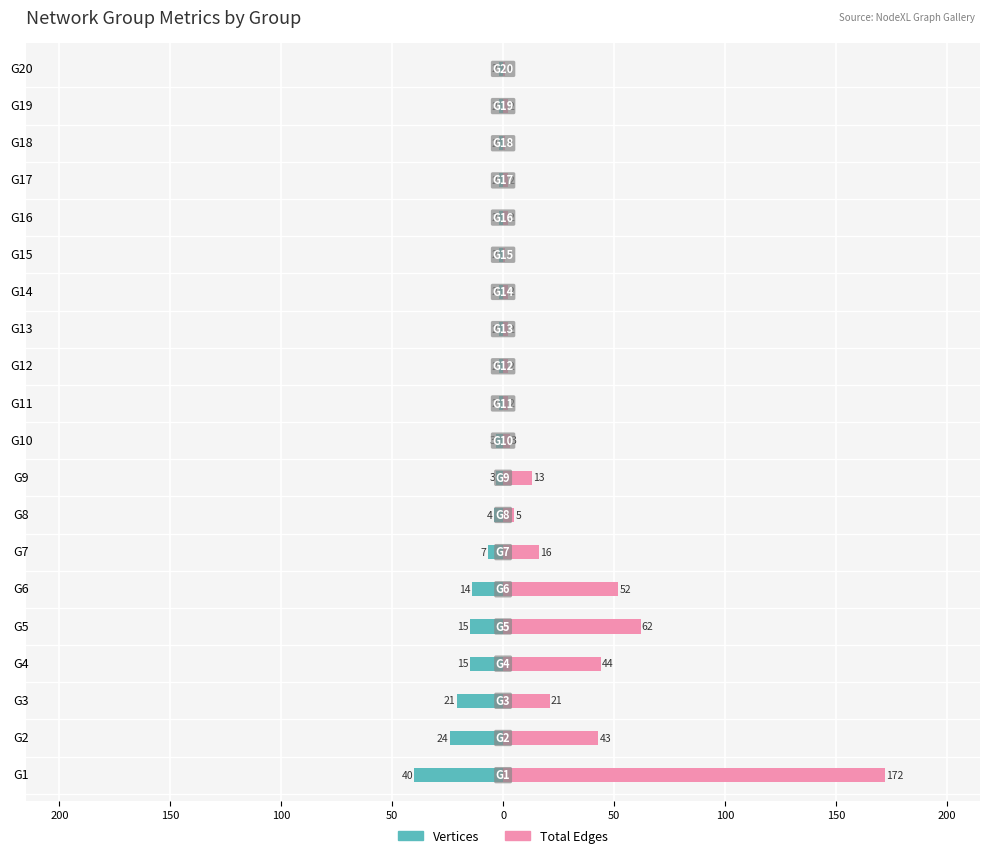

At how many categories does at least one series exceed 56?

2